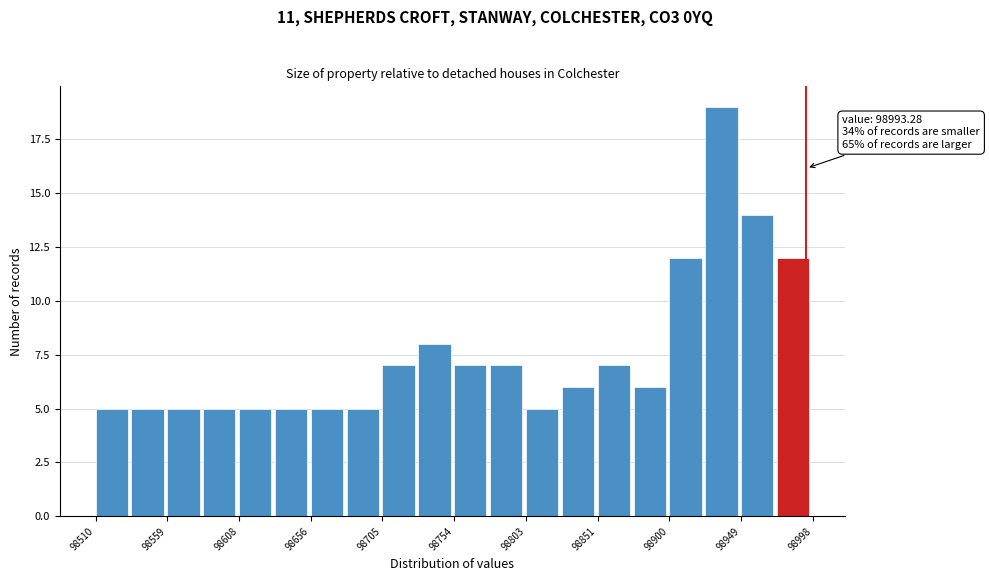

Over which range of the x-axis is the bar tallest?

98925 to 98950